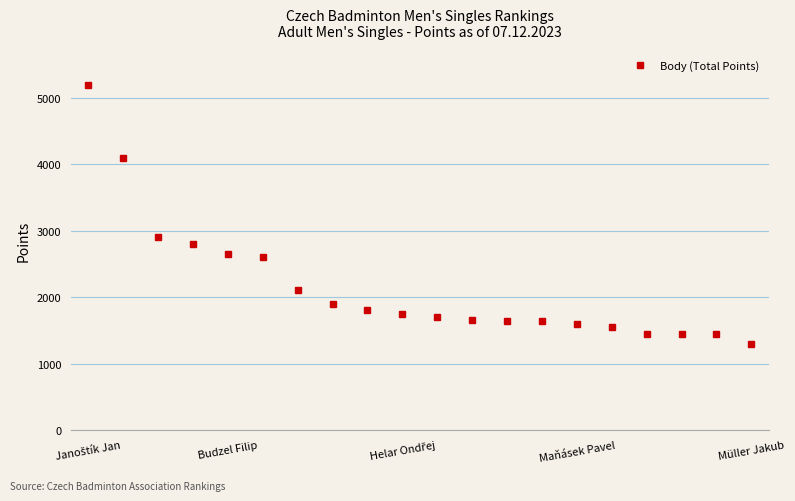

What is the maximum value shown in the chart?

5200